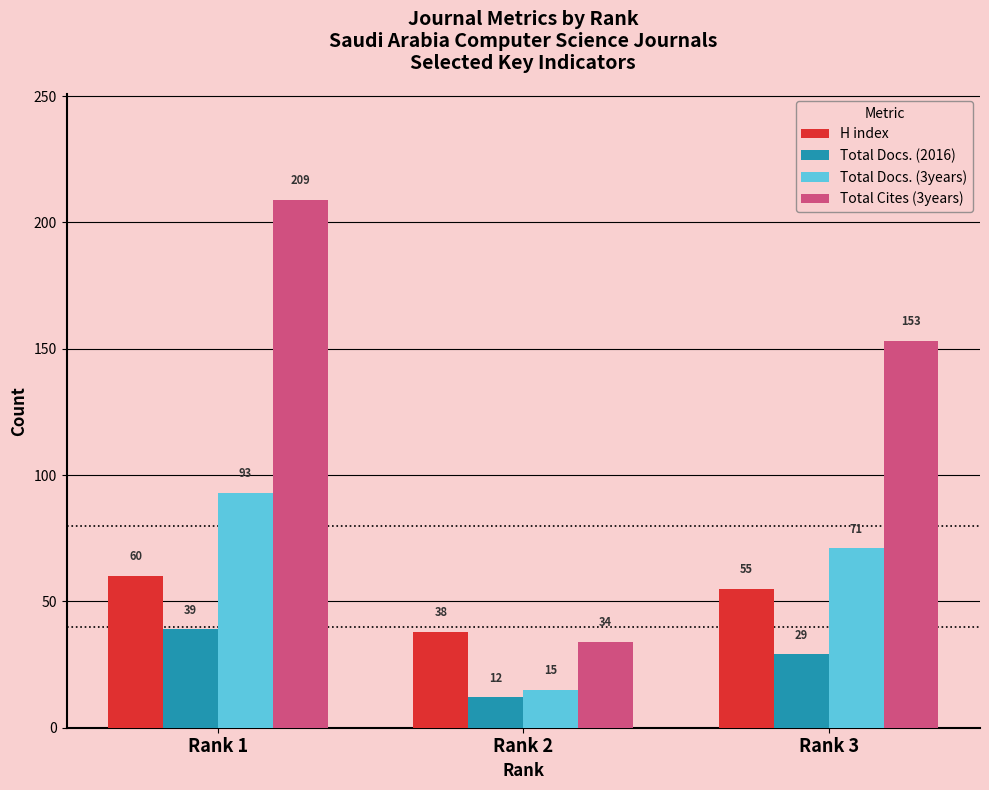

How many bars are there in total?

12